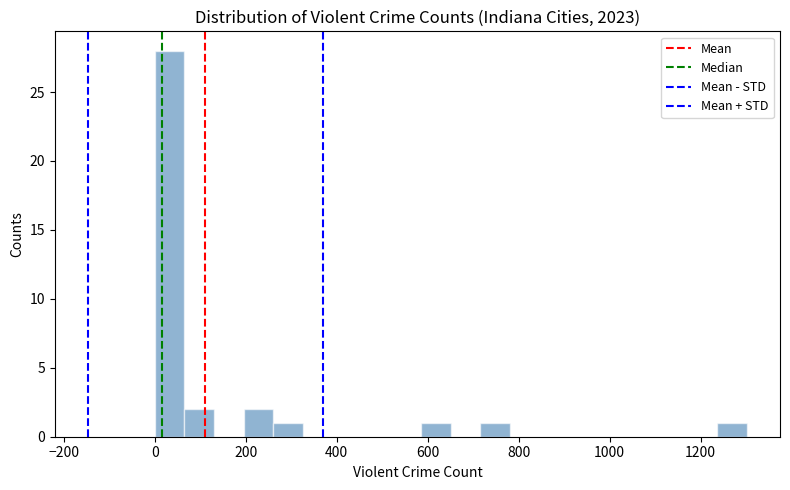

Read against the x-axis, roughly where is the centre of the tallest bar?

40